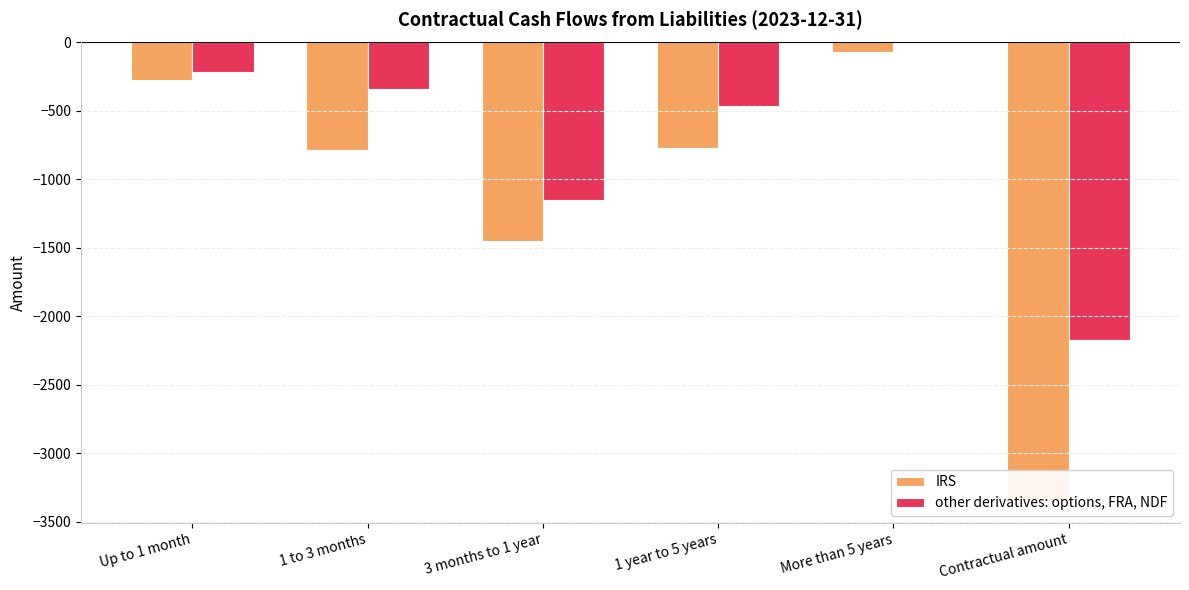

What is the minimum value for IRS?

-3342